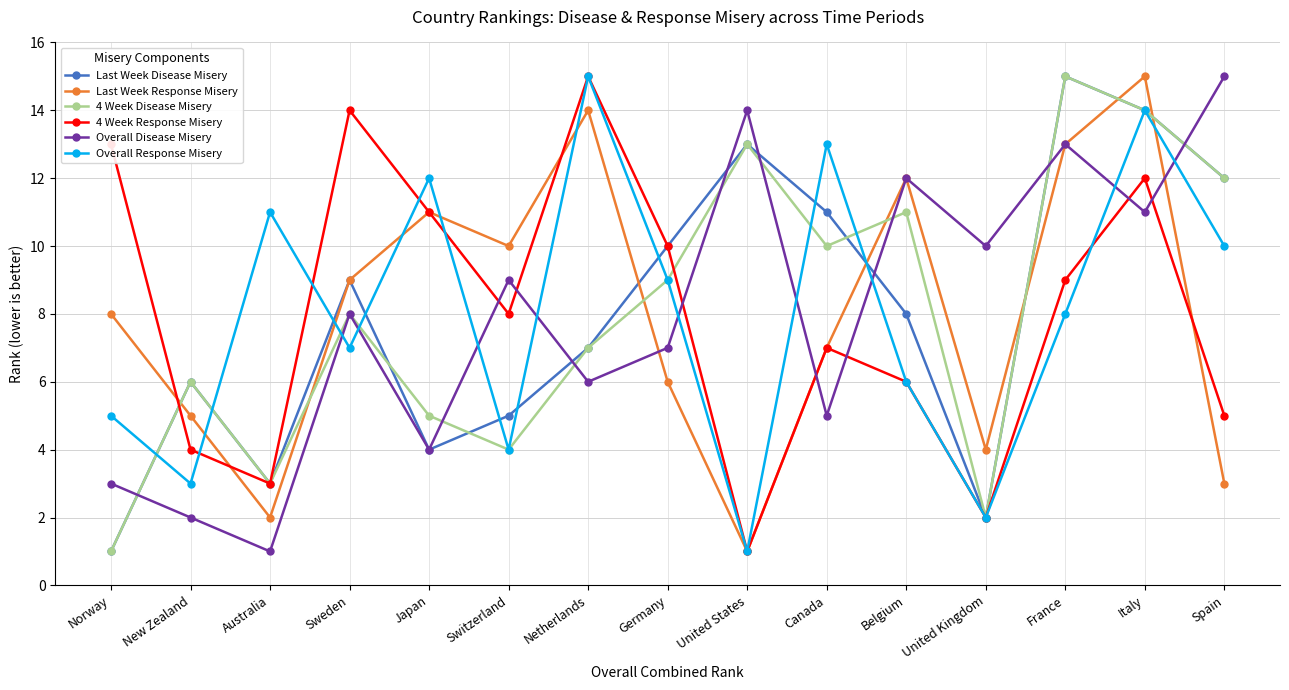

What is the spread (max minus min) of values at United Kingdom?

8